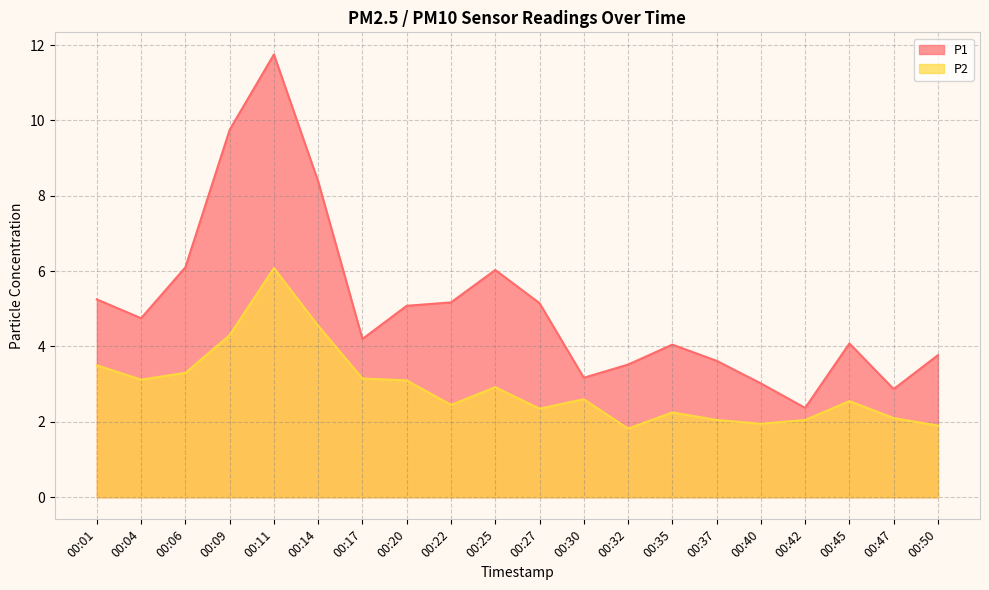

Which category has the lowest value across all series?

00:32